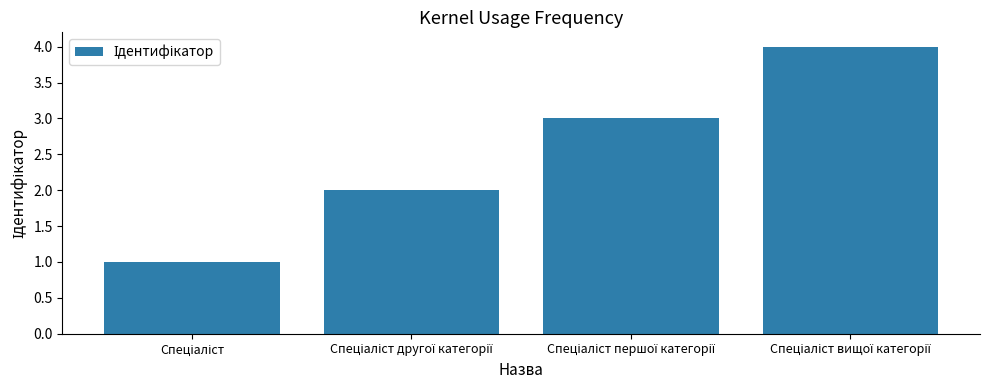

What is the maximum value shown in the chart?

4